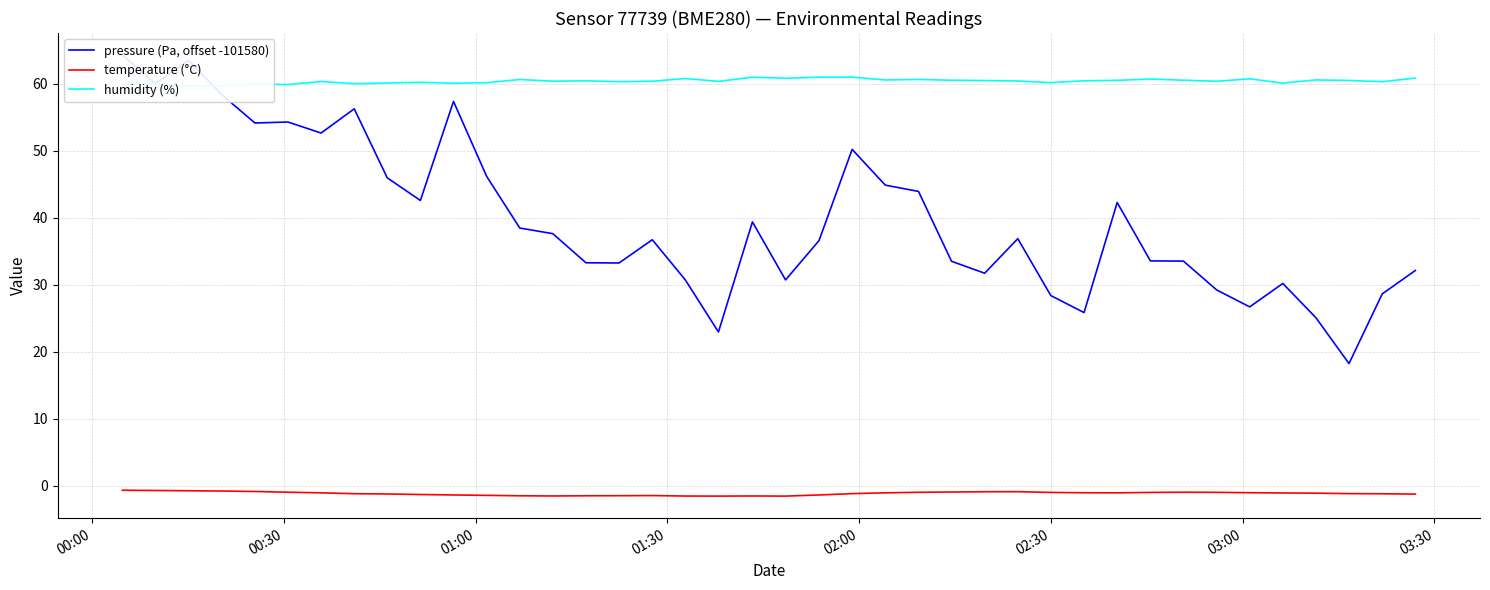

What is the highest value of the humidity (%) series?

61.0